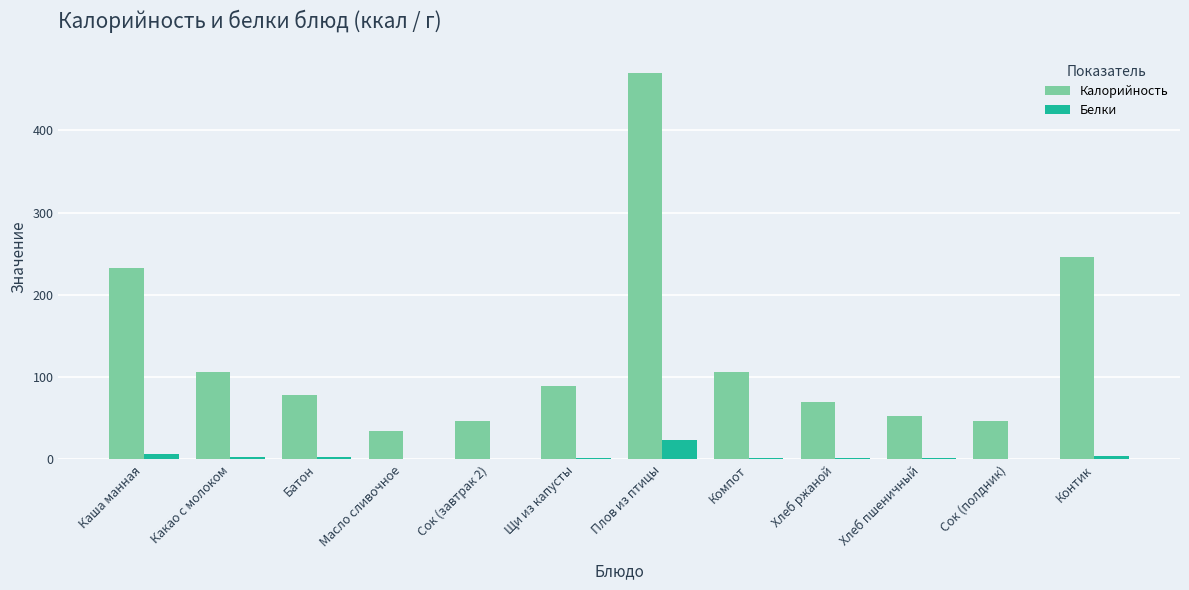

At which label is Калорийность closest to 252?

Контик